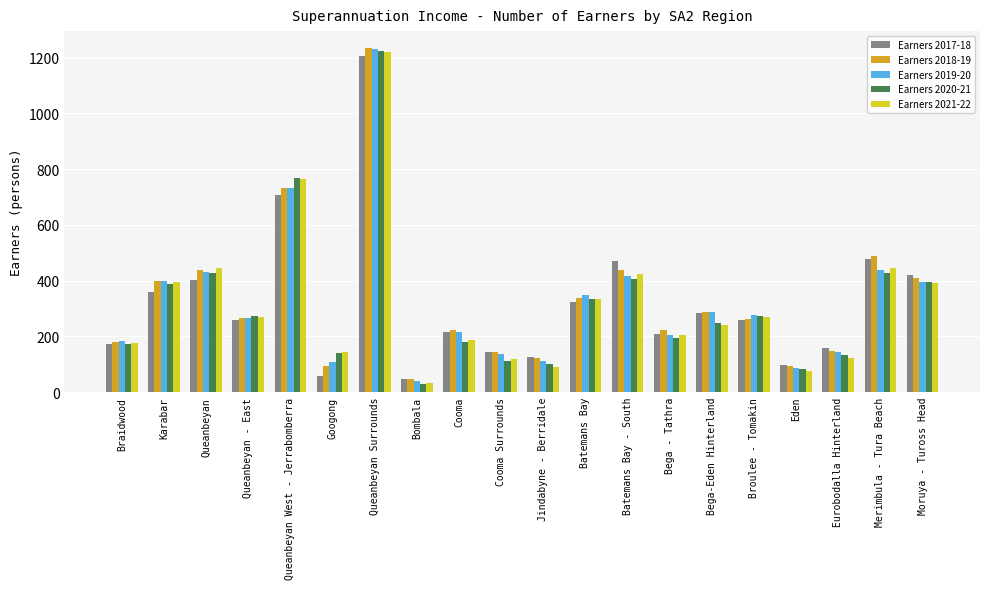

What is the label of the 11th bar from the left?

Jindabyne - Berridale